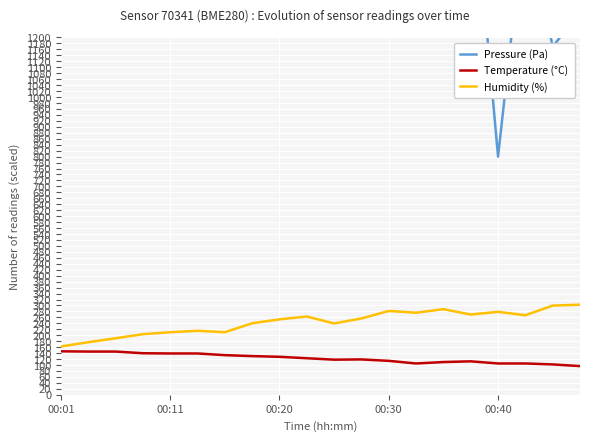

What is the maximum value for Temperature (°C)?

146.0